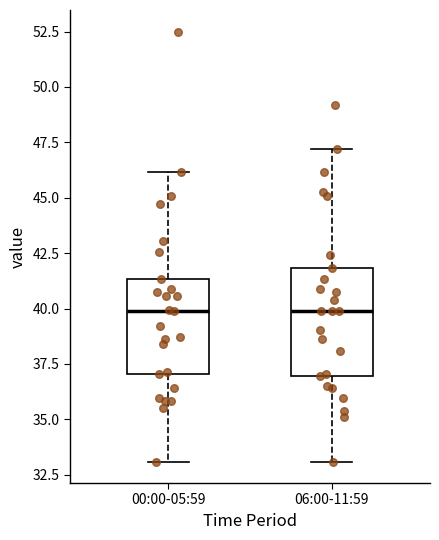

Reading left to right, transcribe this box plot: for each box, give where its median line is, the range the box spans, and where its two whiskers end, as read against the y-axis. The values are not printed on the chart, so give them approximately, as read against the axis.

00:00-05:59: median 40.0, box 37.0 to 41.5, whiskers 33.0 to 46.0
06:00-11:59: median 40.0, box 37.0 to 42.0, whiskers 33.0 to 47.0